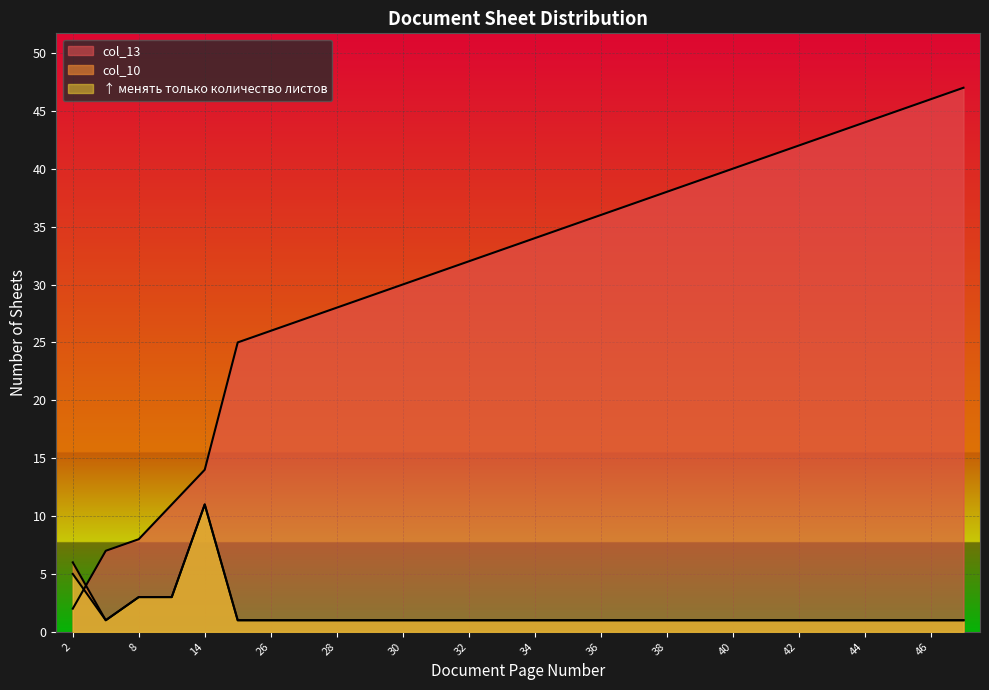

What is the sum of all col_10 values?

47